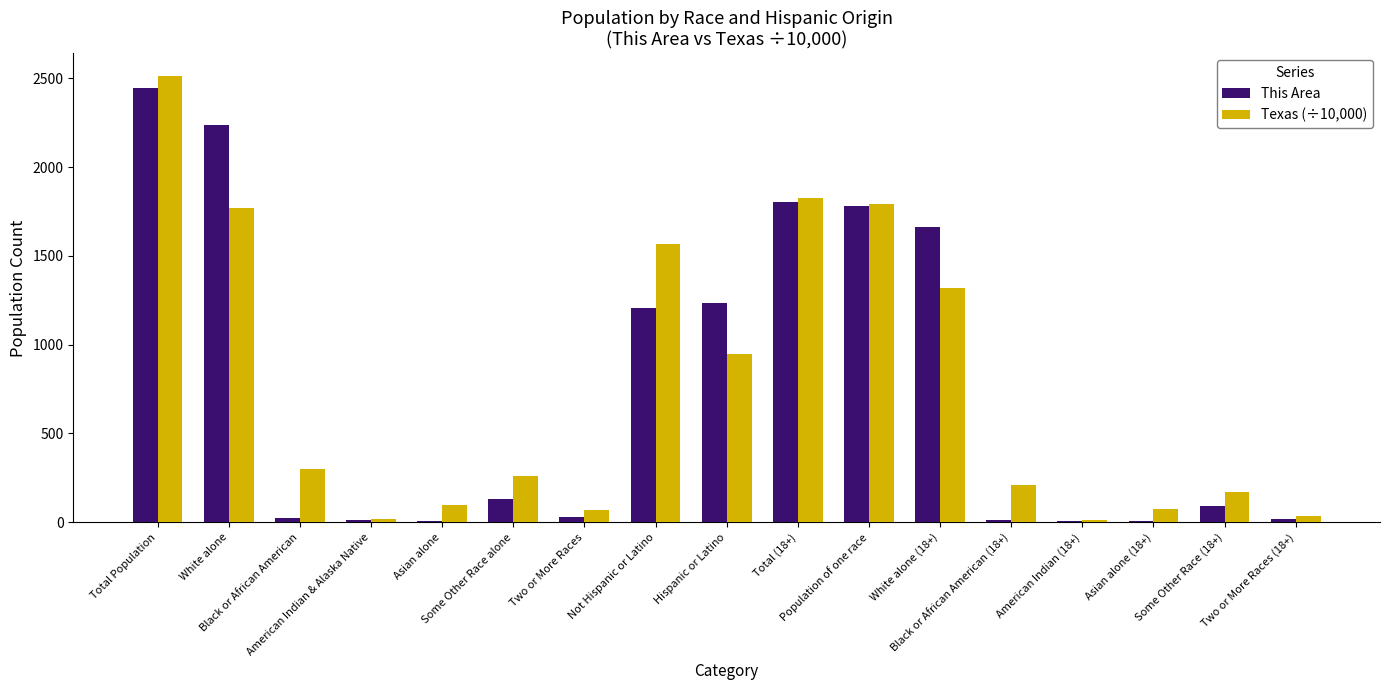

What are all the series names shown in the legend?

This Area, Texas (÷10,000)